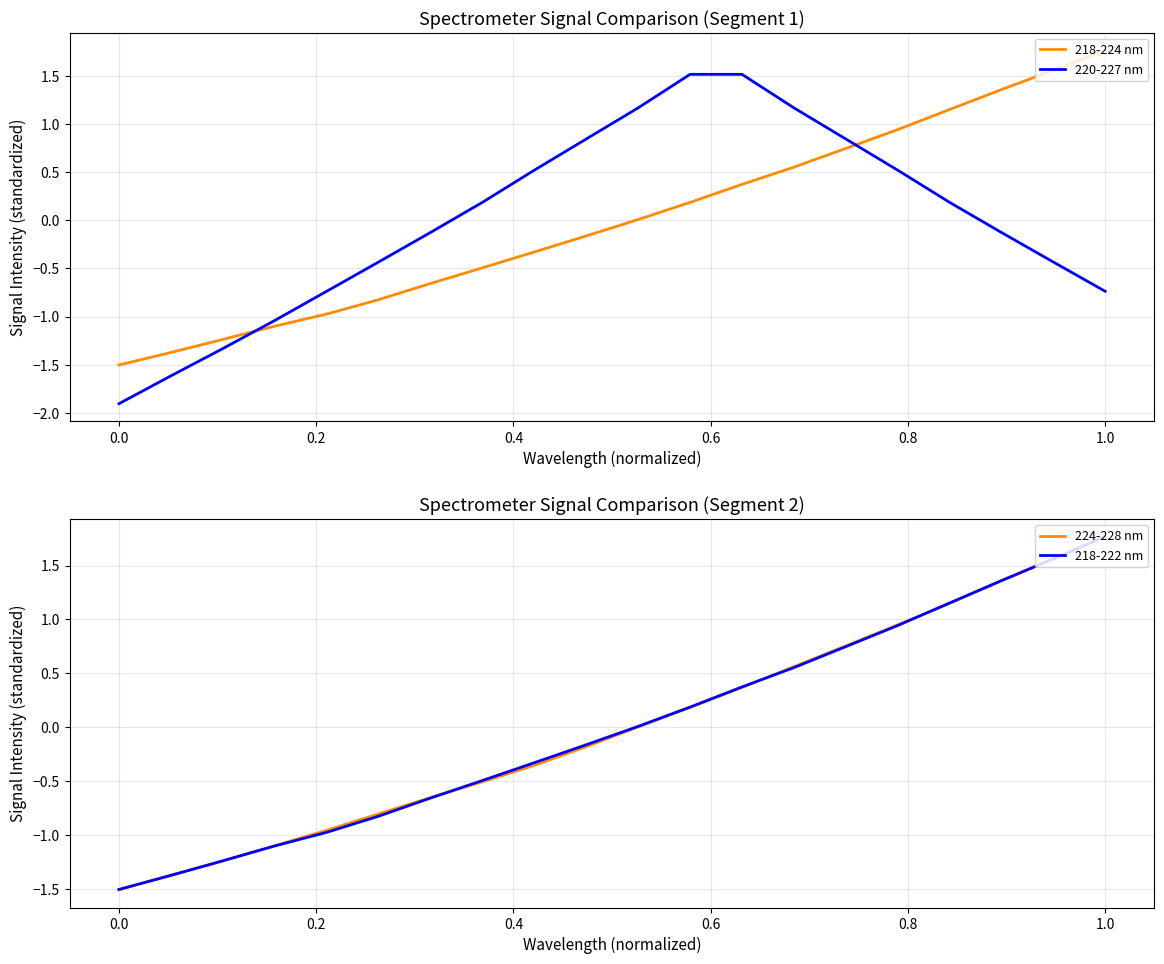

After their last crossing, which series has the higher values: 220-227 nm or 218-224 nm?

218-224 nm